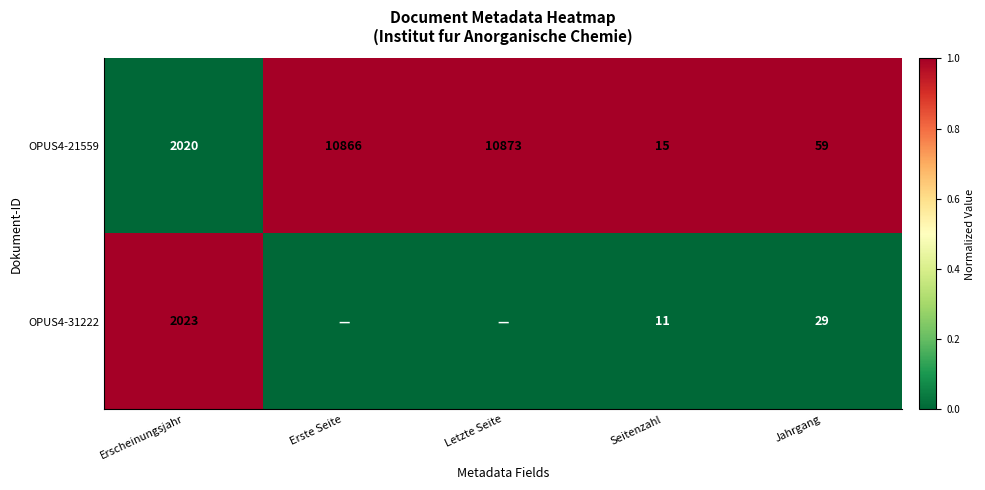

What is the total value across all series at Letzte Seite?

1